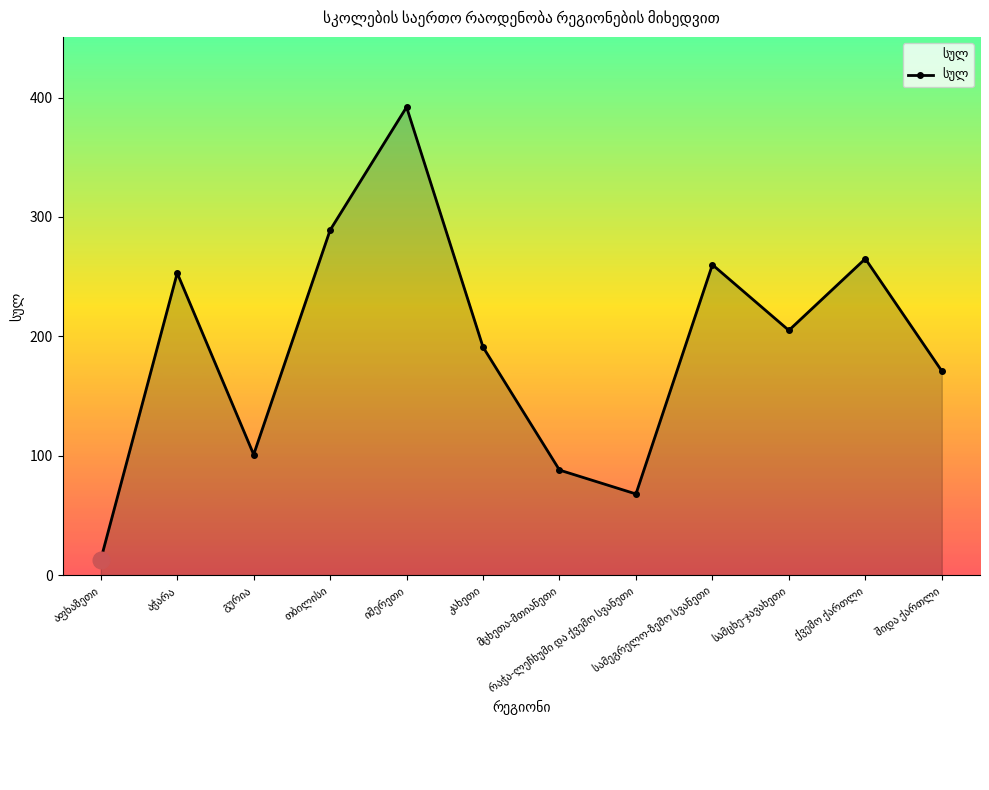

What is the average value?

191